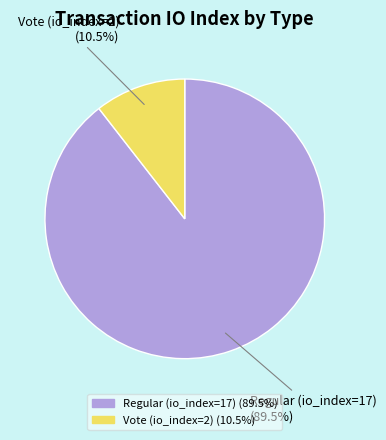

Do Vote (io_index=2) and Regular (io_index=17) together represent more than half of the pie?

Yes